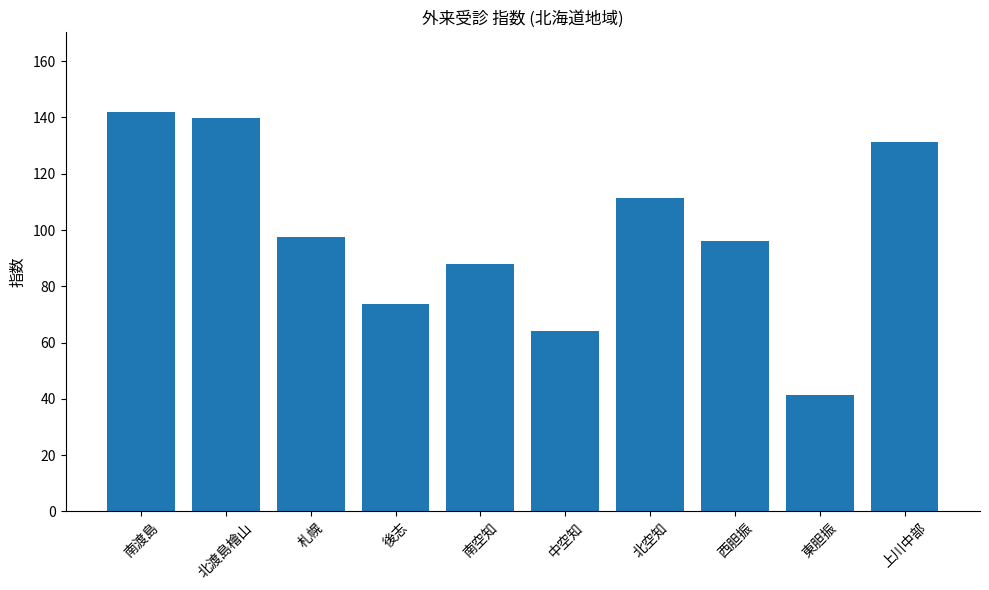

The value at 南空知 is 123.4. True or false?

False